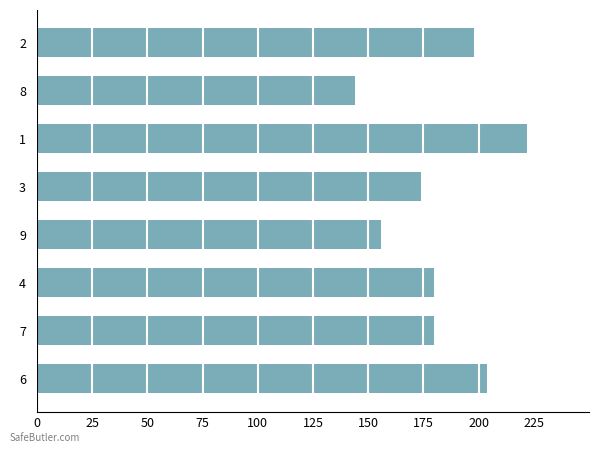

How many categories are shown in the chart?

8